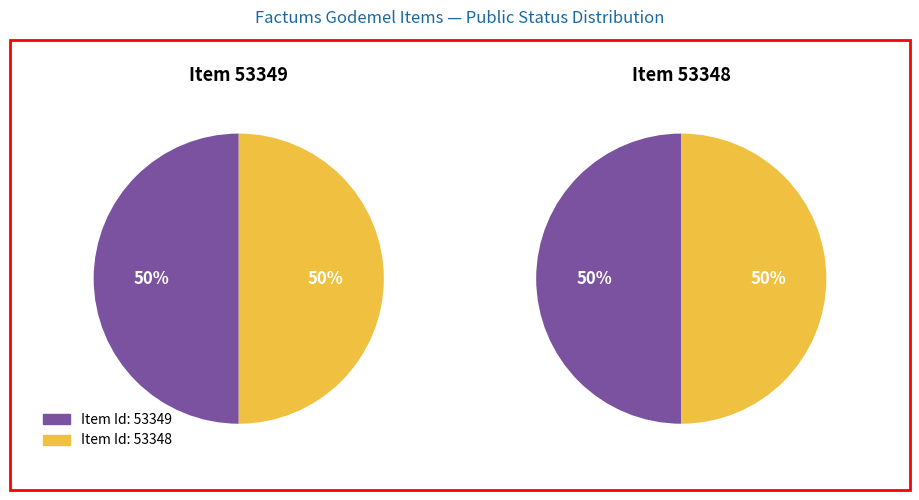

Which category has the biggest portion of the pie?

53349